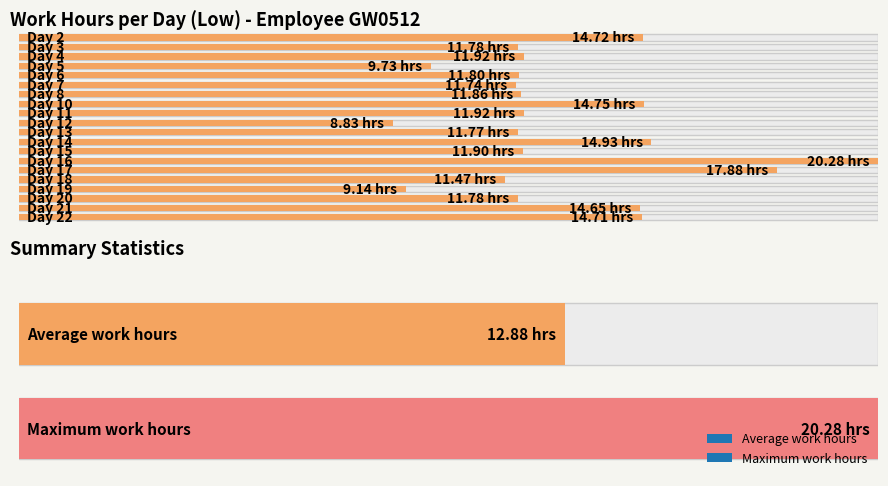

Rank the categories by Low value from highest to lowest.

16, 17, 14, 10, 2, 22, 21, 4, 11, 15, 8, 6, 3, 20, 13, 7, 18, 5, 19, 12